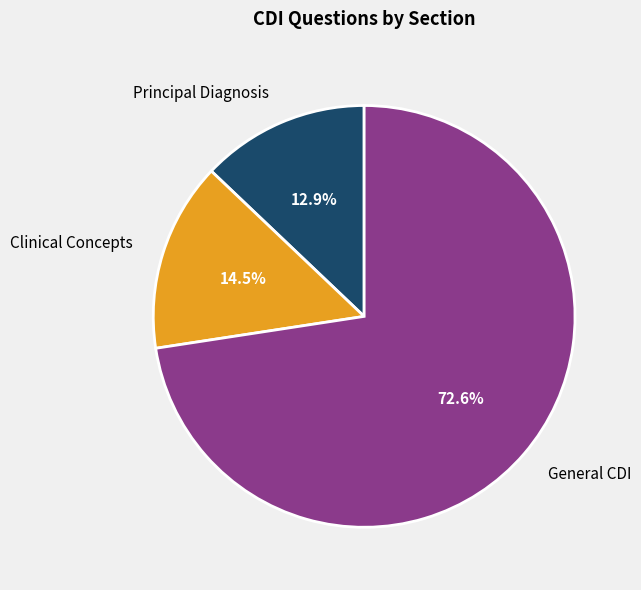

Rank the categories by value from lowest to highest.

Principal Diagnosis, Clinical Concepts, General CDI